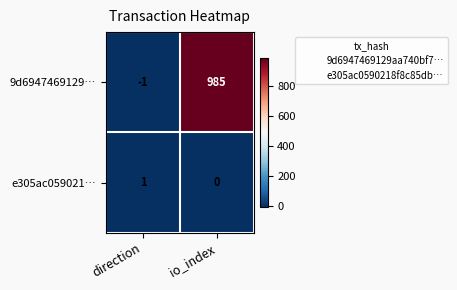

Which series has the largest total across all categories?

9d6947469129…